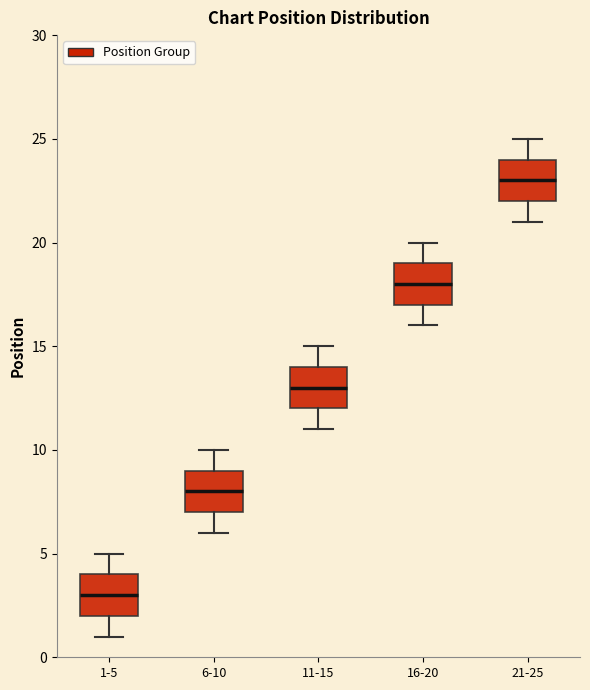

Reading left to right, read every box against the y-axis: the position of its median line, the range the box covers, and the ends of its whiskers. The values are not printed on the chart, so give them approximately, as read against the axis.

1-5: median 3, box 2 to 4, whiskers 1 to 5
6-10: median 8, box 7 to 9, whiskers 6 to 10
11-15: median 13, box 12 to 14, whiskers 11 to 15
16-20: median 18, box 17 to 19, whiskers 16 to 20
21-25: median 23, box 22 to 24, whiskers 21 to 25